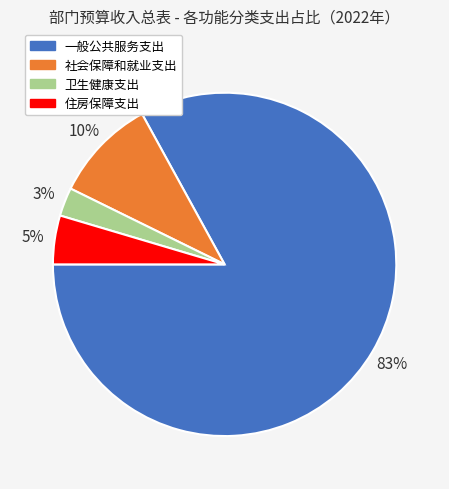

Is it true that 住房保障支出 is 5% of the pie?

True